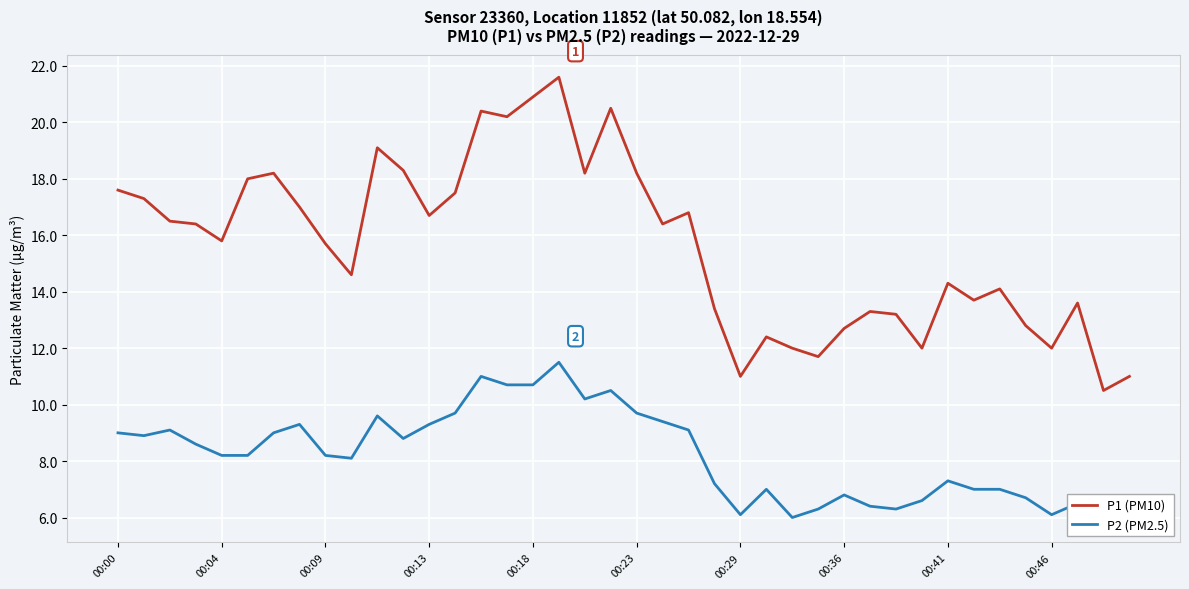

Does the chart display data point markers on the line(s)?

No